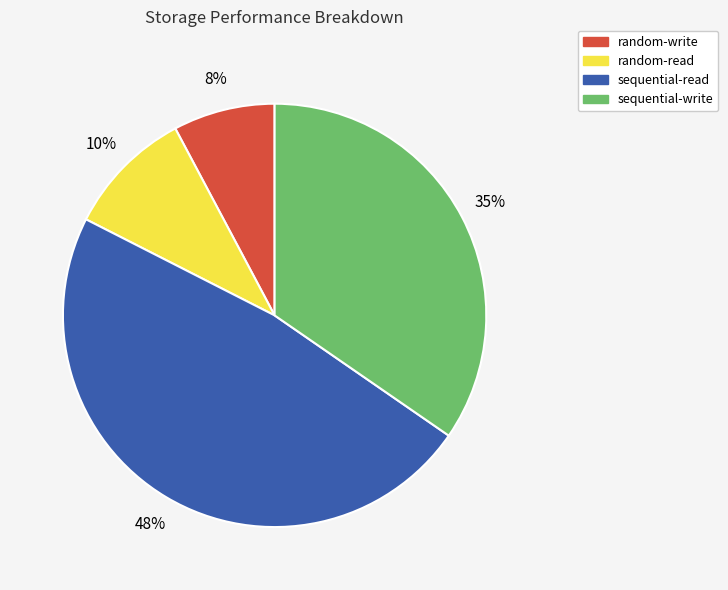

True or false: sequential-write accounts for 35% of the total.

True